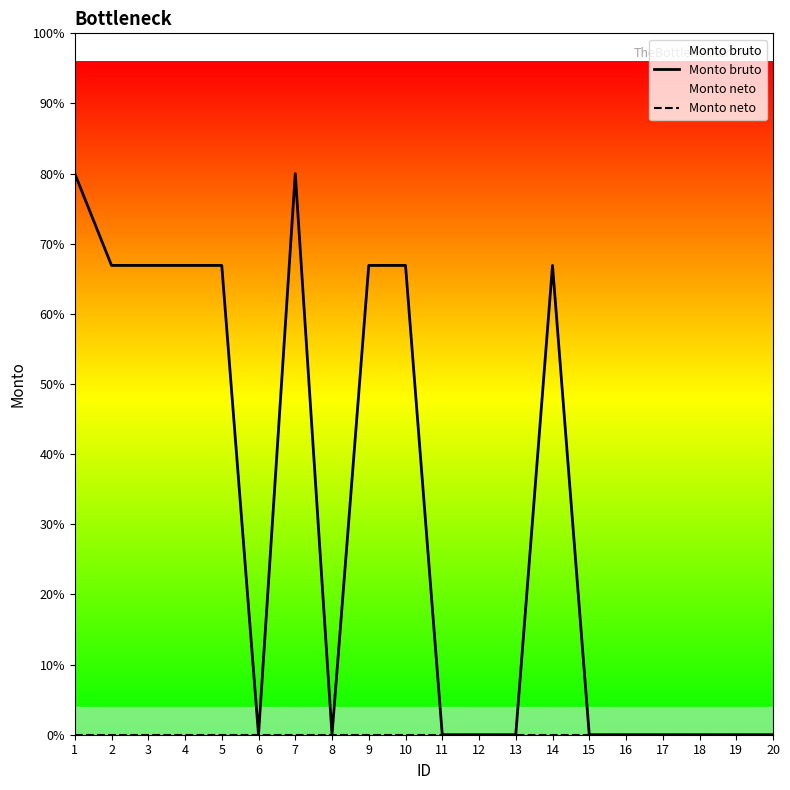

True or false: Monto bruto has a value of 23.0 at 14.

True